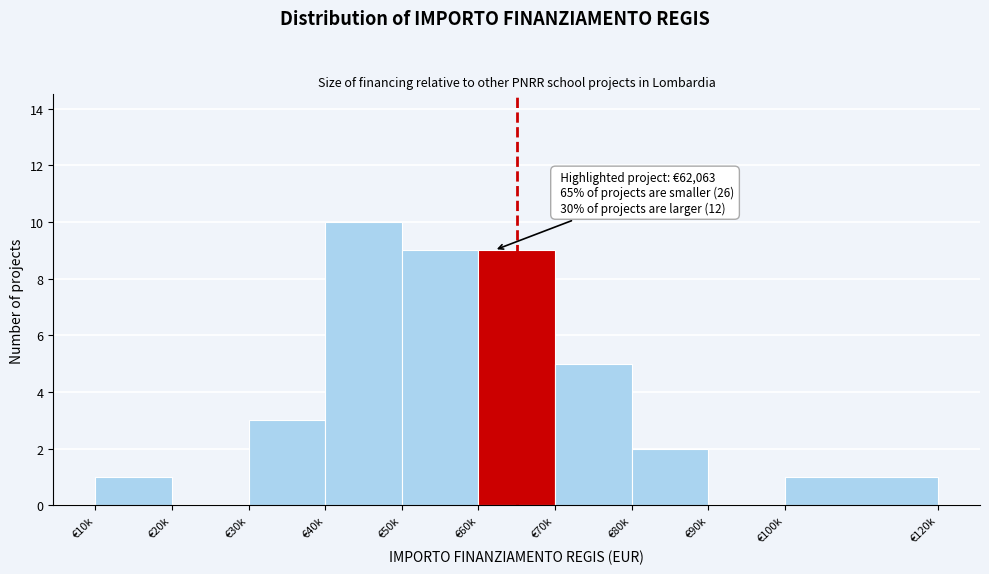

Reading left to right, extract all data points from this chart.

€10k=1	€20k=0	€30k=3	€40k=10	€50k=9	€60k=9	€70k=5	€80k=2	€90k=0	€100k=1